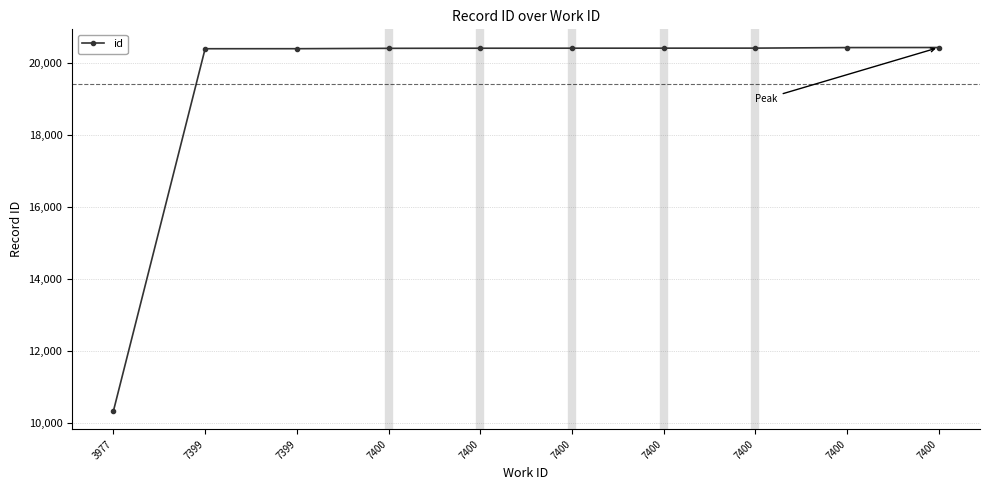

How many lines are shown in the chart?

1